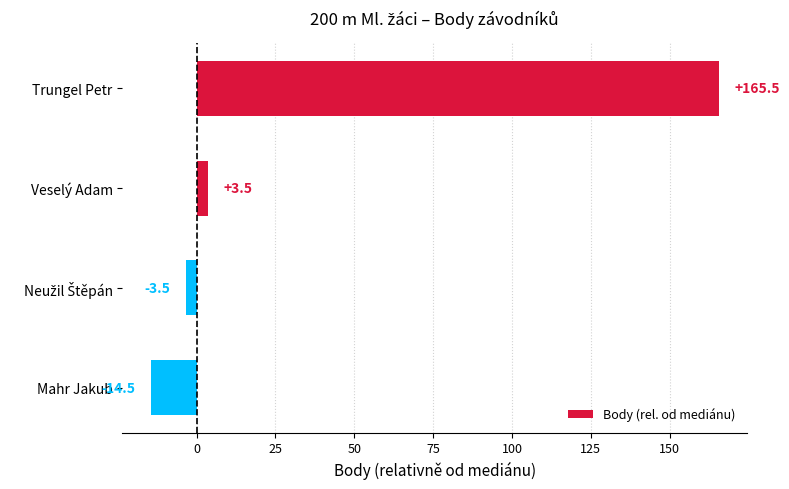

True or false: the data shows -14.5 at Mahr Jakub.

True